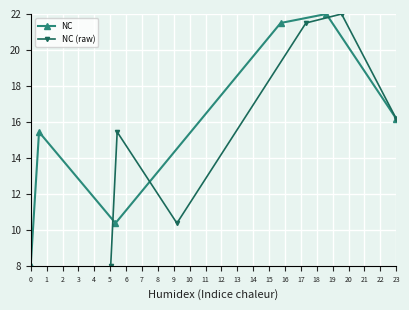

The NC series shows 12.5 at 0. True or false?

False